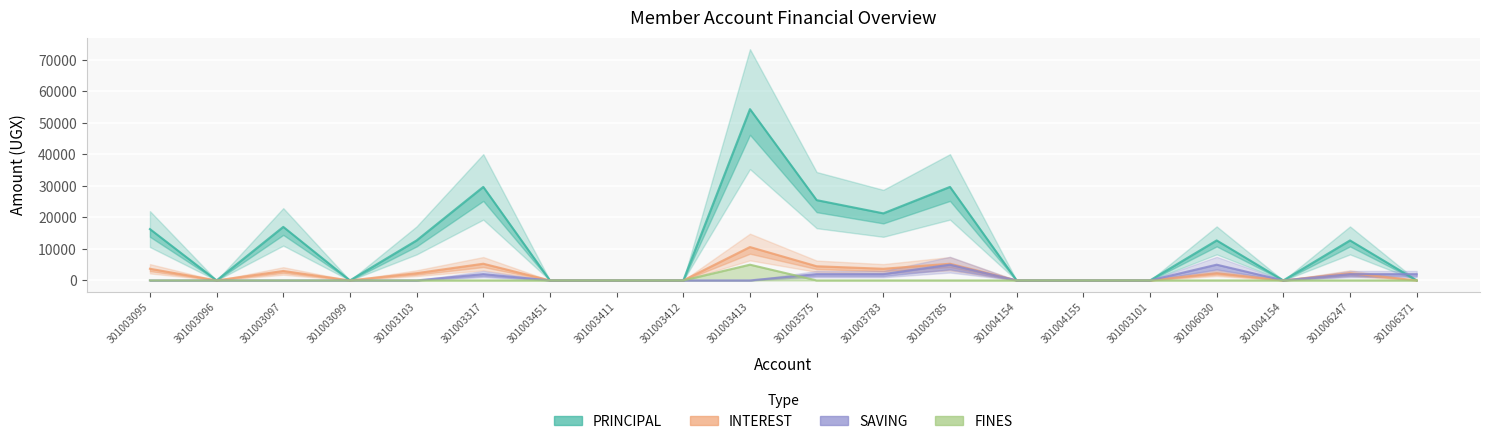

How many lines are shown in the chart?

4